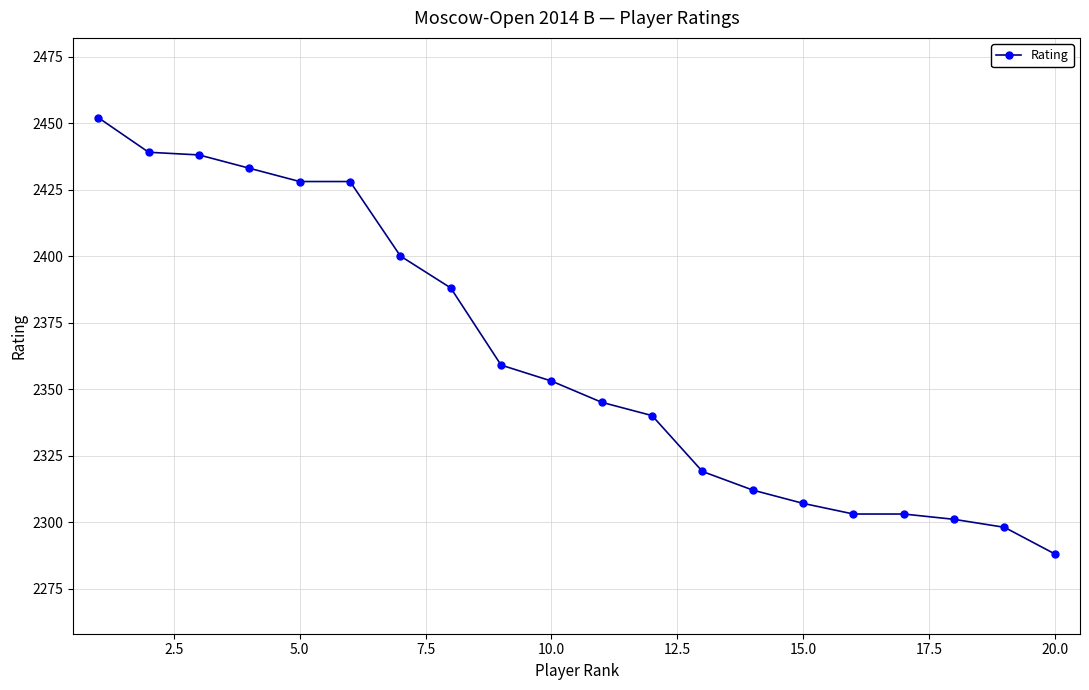

Reading left to right, extract all data points from this chart.

2452	2439	2438	2433	2428	2428	2400	2388	2359	2353	2345	2340	2319	2312	2307	2303	2303	2301	2298	2288